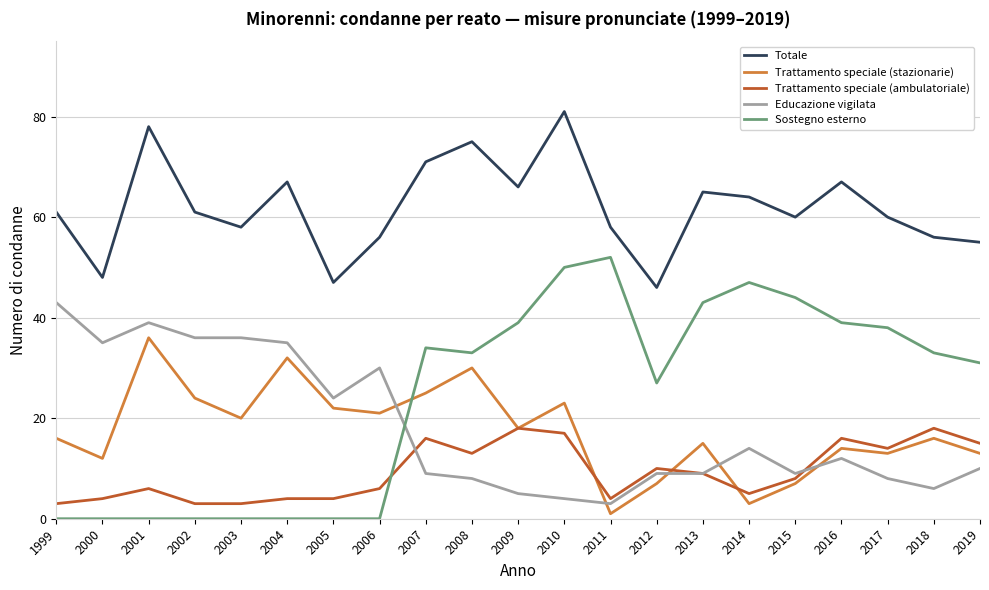

Reading left to right, transcribe all the data shown in this chart.

Totale: 1999=61	2000=48	2001=78	2002=61	2003=58	2004=67	2005=47	2006=56	2007=71	2008=75	2009=66	2010=81	2011=58	2012=46	2013=65	2014=64	2015=60	2016=67	2017=60	2018=56	2019=55
Trattamento speciale (stazionarie): 1999=16	2000=12	2001=36	2002=24	2003=20	2004=32	2005=22	2006=21	2007=25	2008=30	2009=18	2010=23	2011=1	2012=7	2013=15	2014=3	2015=7	2016=14	2017=13	2018=16	2019=13
Trattamento speciale (ambulatoriale): 1999=3	2000=4	2001=6	2002=3	2003=3	2004=4	2005=4	2006=6	2007=16	2008=13	2009=18	2010=17	2011=4	2012=10	2013=9	2014=5	2015=8	2016=16	2017=14	2018=18	2019=15
Educazione vigilata: 1999=43	2000=35	2001=39	2002=36	2003=36	2004=35	2005=24	2006=30	2007=9	2008=8	2009=5	2010=4	2011=3	2012=9	2013=9	2014=14	2015=9	2016=12	2017=8	2018=6	2019=10
Sostegno esterno: 1999=0	2000=0	2001=0	2002=0	2003=0	2004=0	2005=0	2006=0	2007=34	2008=33	2009=39	2010=50	2011=52	2012=27	2013=43	2014=47	2015=44	2016=39	2017=38	2018=33	2019=31